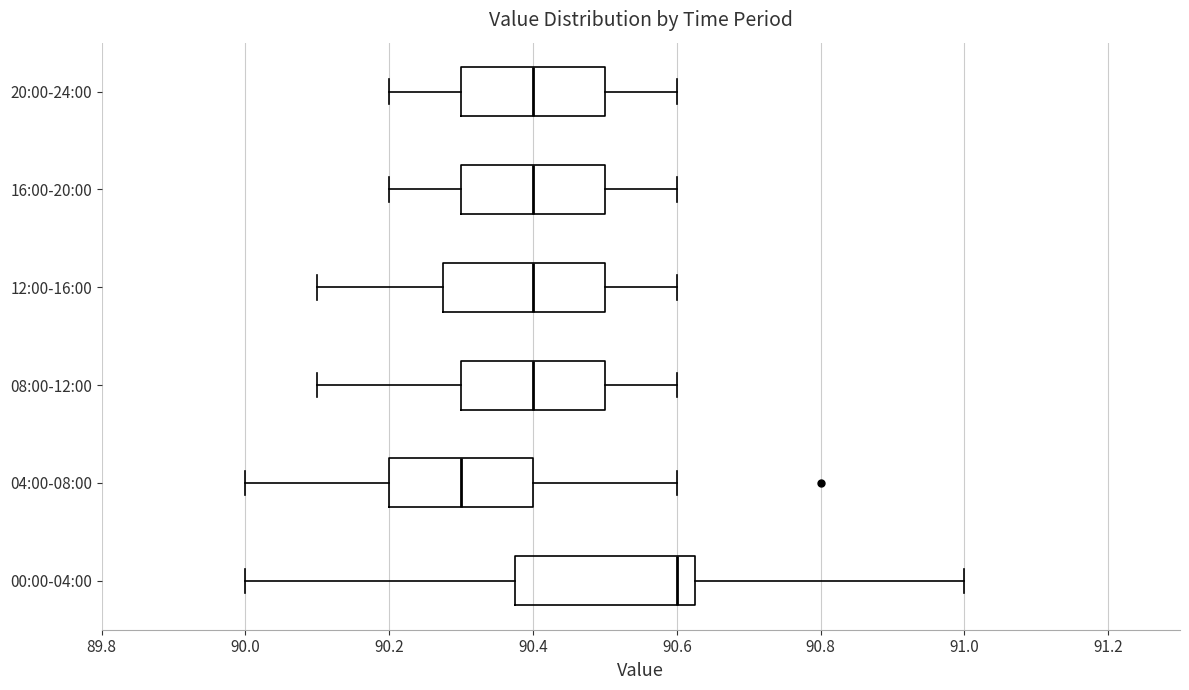

Comparing the boxes themselves (not the whiskers), which one is the widest?

00:00-04:00